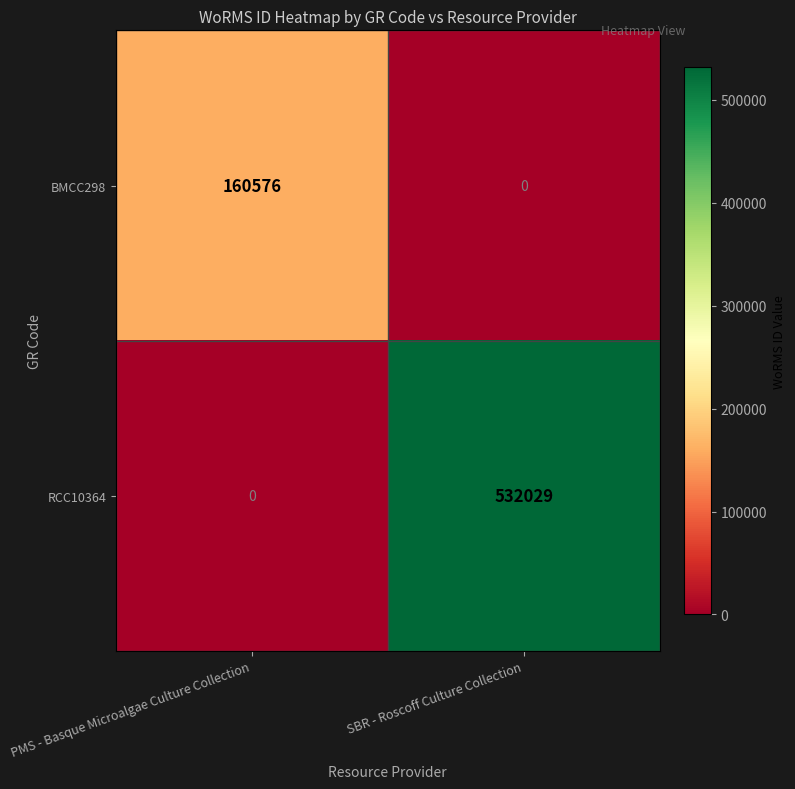

What is the total value across all series at SBR - Roscoff Culture Collection?

532029